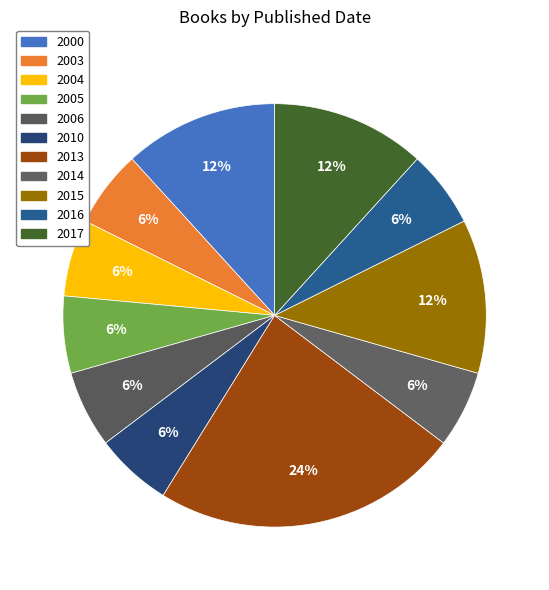

Which has a higher value, 2017 or 2005?

2017